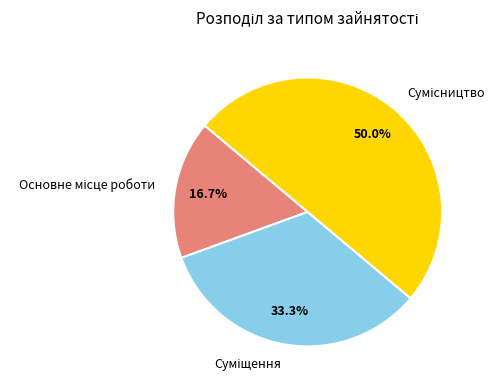

How many segments does this pie chart have?

3